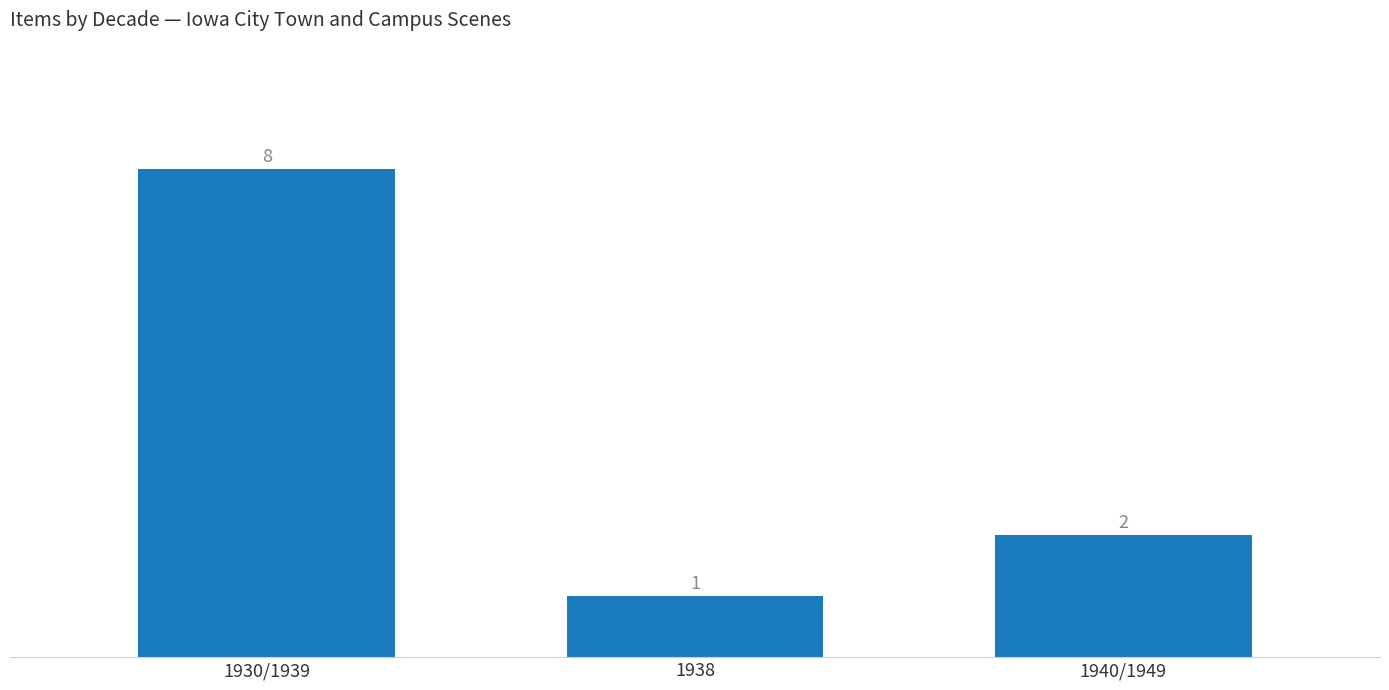

Does the chart contain stacked bars?

No